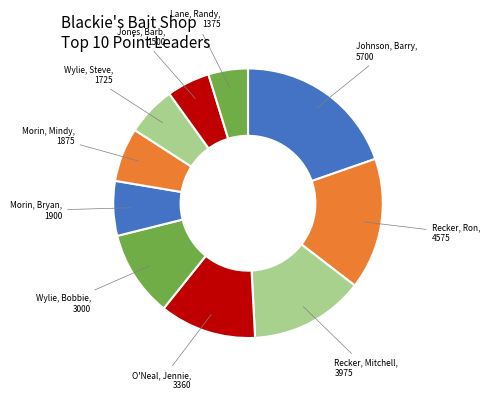

Is there any slice that represents more than half of the pie?

No